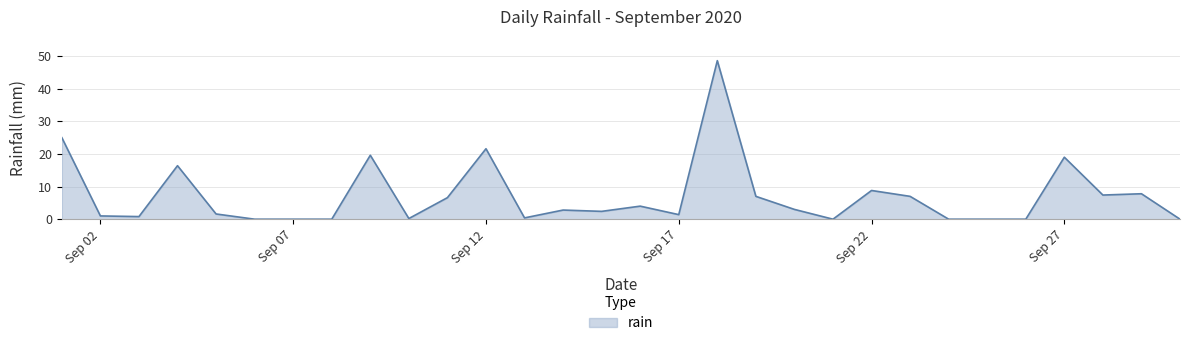

What is the difference between the maximum and minimum values?

48.6